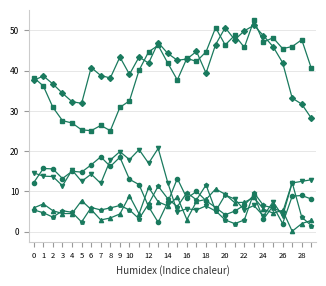

What is the maximum value shown in the chart?

52.5